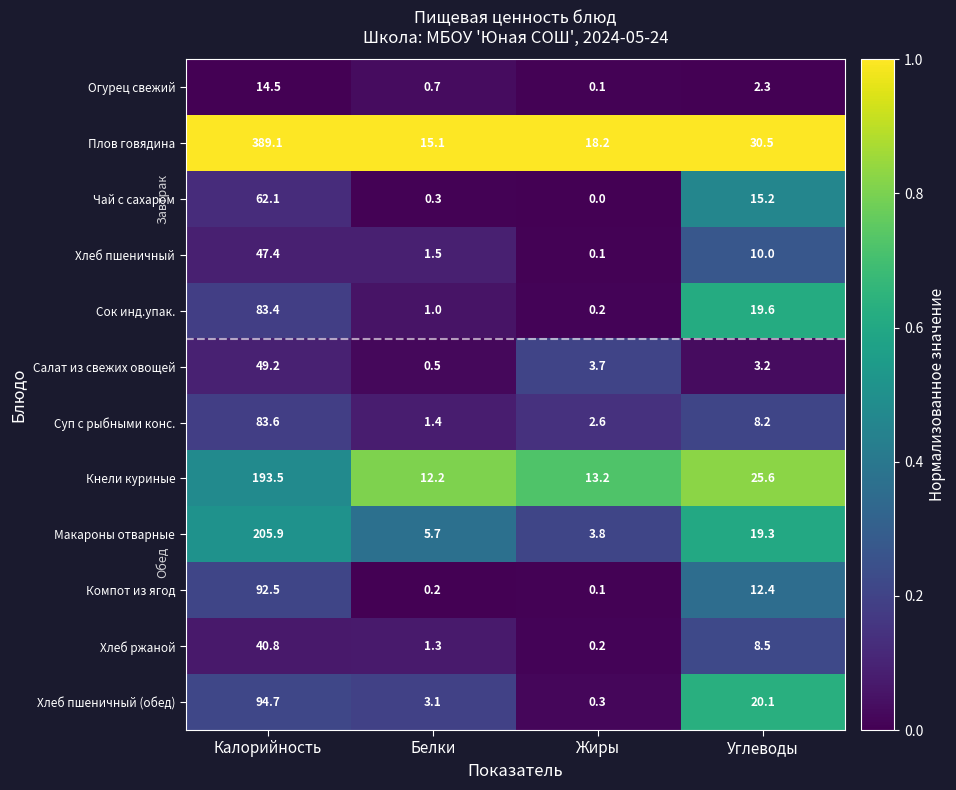

Which series has the largest total across all categories?

Плов говядина